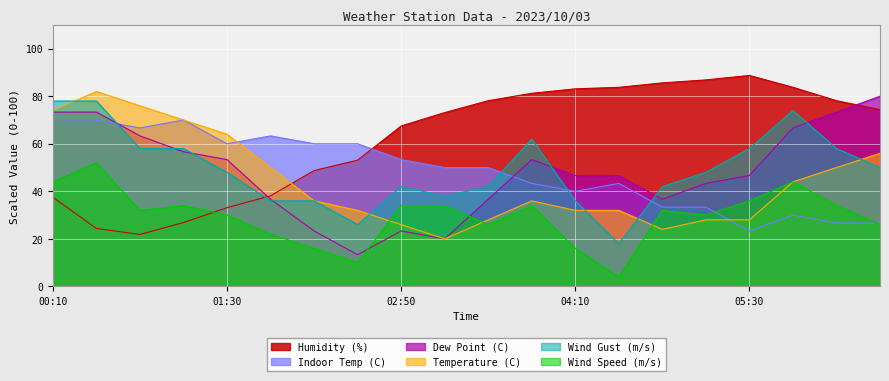

What is the value of the Wind Speed (m/s) point at the 17th from the left?

36.0